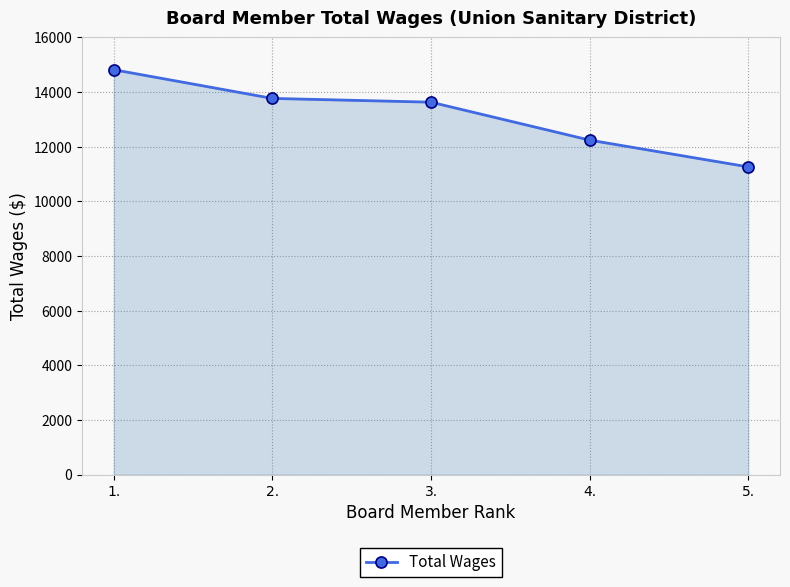

True or false: the data shows 17728 at 3..

False